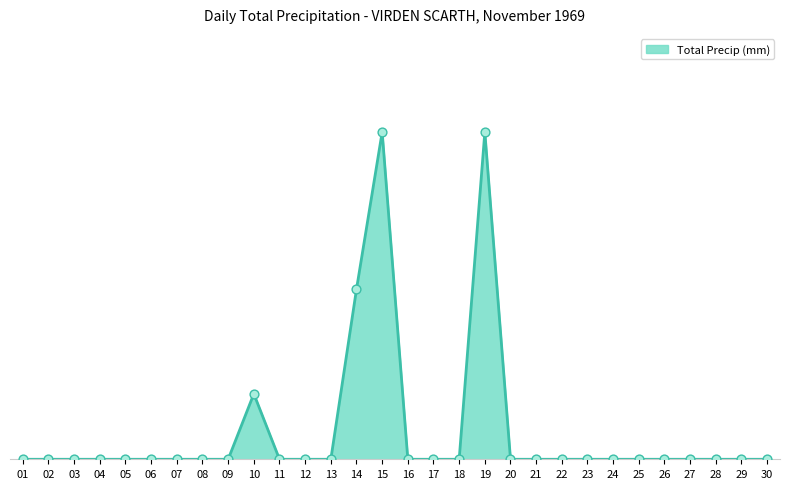

Between 01 and 08, which is larger?

01